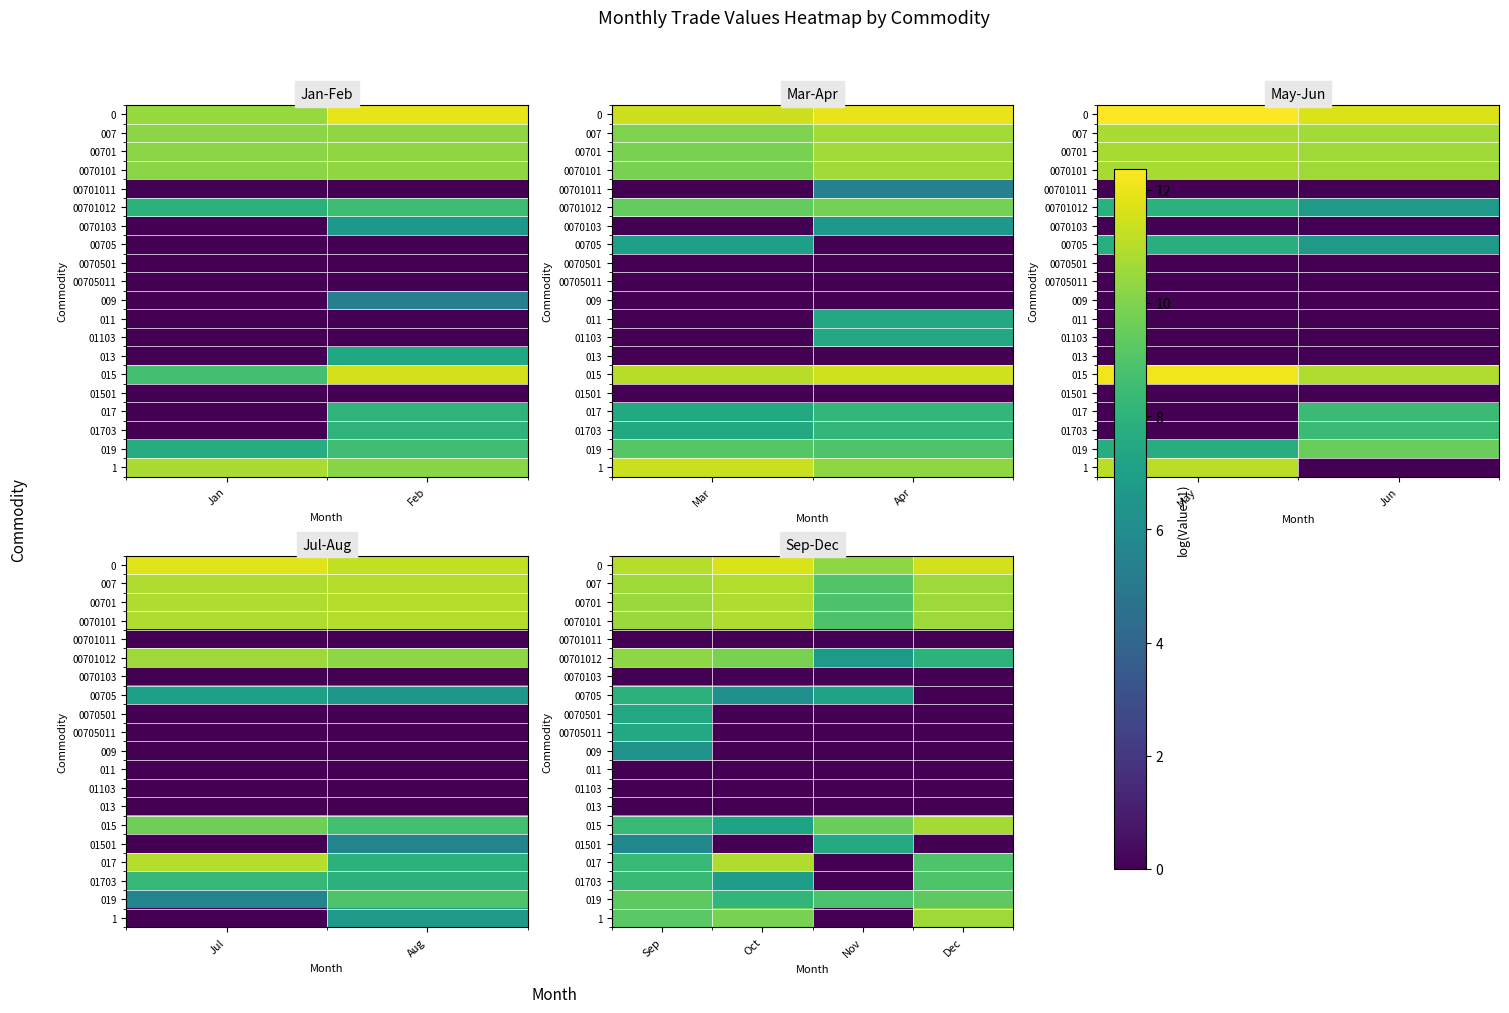

The value of 007 at Oct is 5.0. True or false?

False